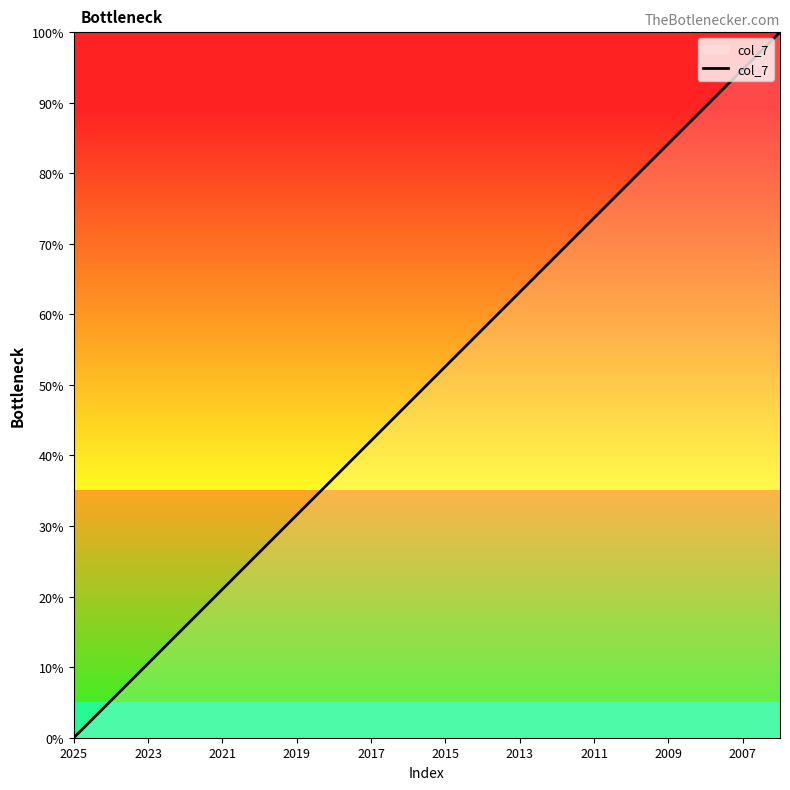

Is this an area chart (filled region under the line)?

No